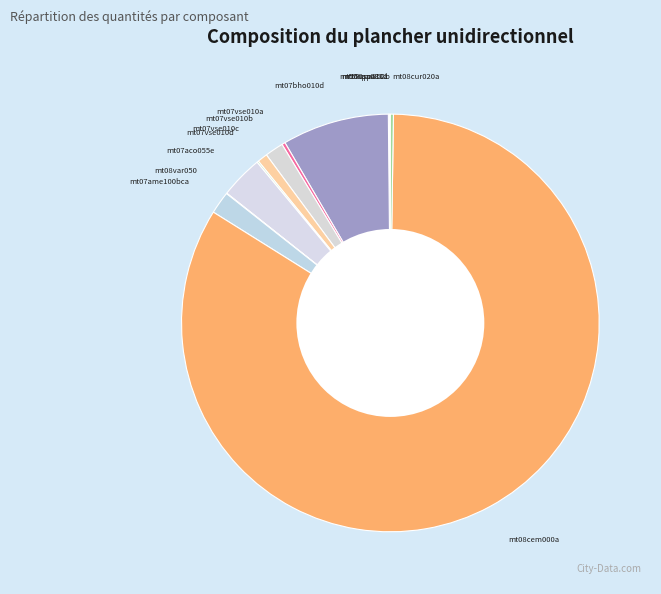

Is there a majority slice in this chart?

Yes